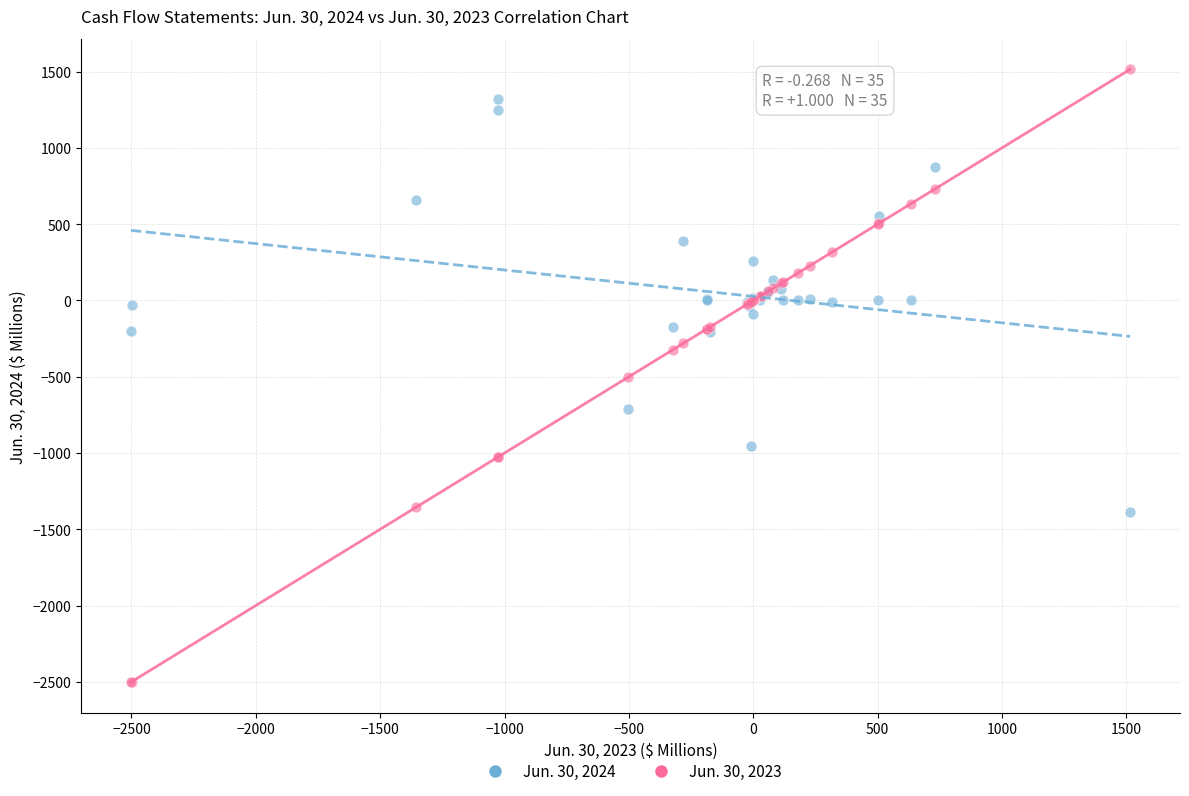

Which series reaches the maximum Y coordinate?

Jun. 30, 2023